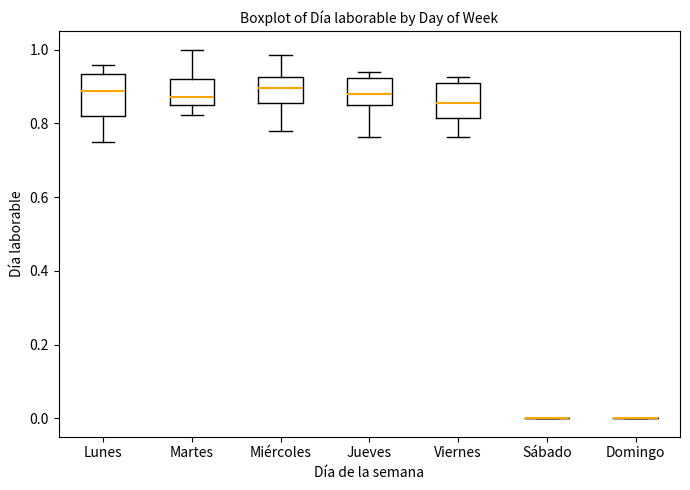

Reading left to right, read every box against the y-axis: the position of its median line, the range the box covers, and the ends of its whiskers. The values are not printed on the chart, so give them approximately, as read against the axis.

Lunes: median 0.88, box 0.82 to 0.94, whiskers 0.76 to 0.96
Martes: median 0.88, box 0.84 to 0.92, whiskers 0.82 to 1.00
Miércoles: median 0.90, box 0.86 to 0.92, whiskers 0.78 to 0.98
Jueves: median 0.88, box 0.84 to 0.92, whiskers 0.76 to 0.94
Viernes: median 0.86, box 0.82 to 0.90, whiskers 0.76 to 0.92
Sábado: box collapsed to a line at 0.00, whiskers 0.00 to 0.00
Domingo: box collapsed to a line at 0.00, whiskers 0.00 to 0.00